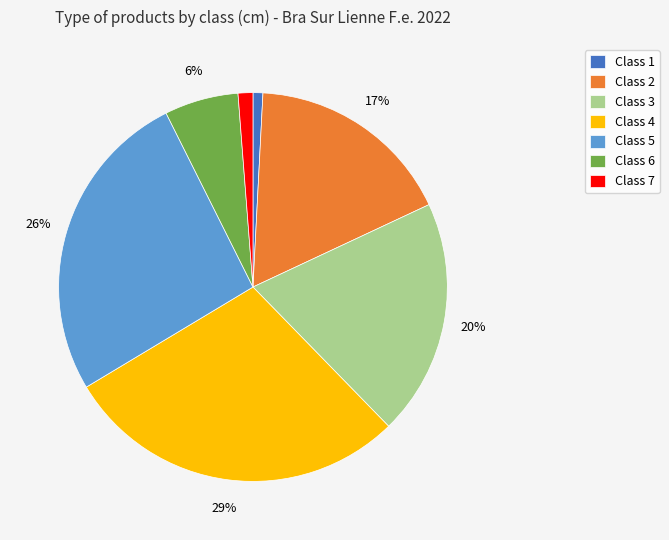

To the nearest percent, what is the average slice percentage?

14%